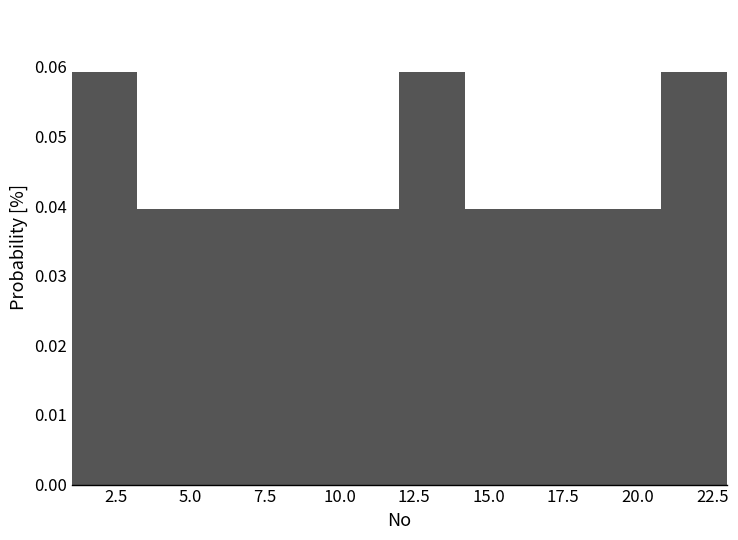

Reading left to right, transcribe this chart: for each bar, give the range it covers on the x-axis and its height. Neither the bar edges nor the heights are printed on the chart, so give them approximately, as read against the axes.

1.0 to 3.2: 0.059
3.2 to 5.4: 0.040
5.4 to 7.6: 0.040
7.6 to 9.8: 0.040
9.8 to 12.0: 0.040
12.0 to 14.2: 0.059
14.2 to 16.4: 0.040
16.4 to 18.6: 0.040
18.6 to 20.8: 0.040
20.8 to 23.0: 0.059